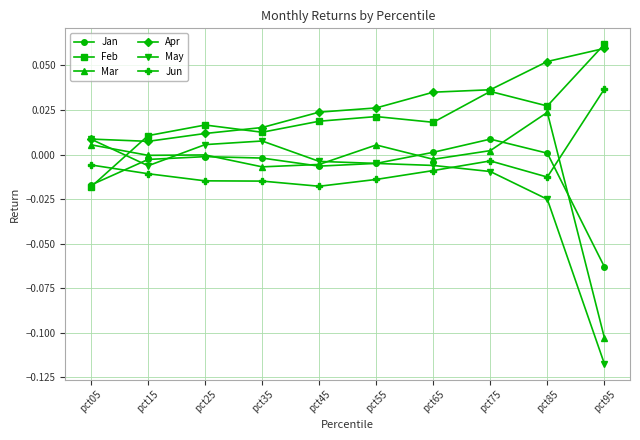

Between pct85 and pct95, which series saw the biggest shift?

Mar